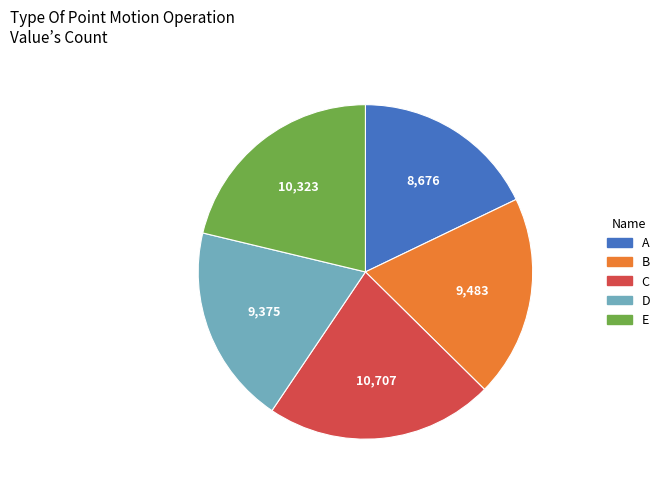

Is there a majority slice in this chart?

No